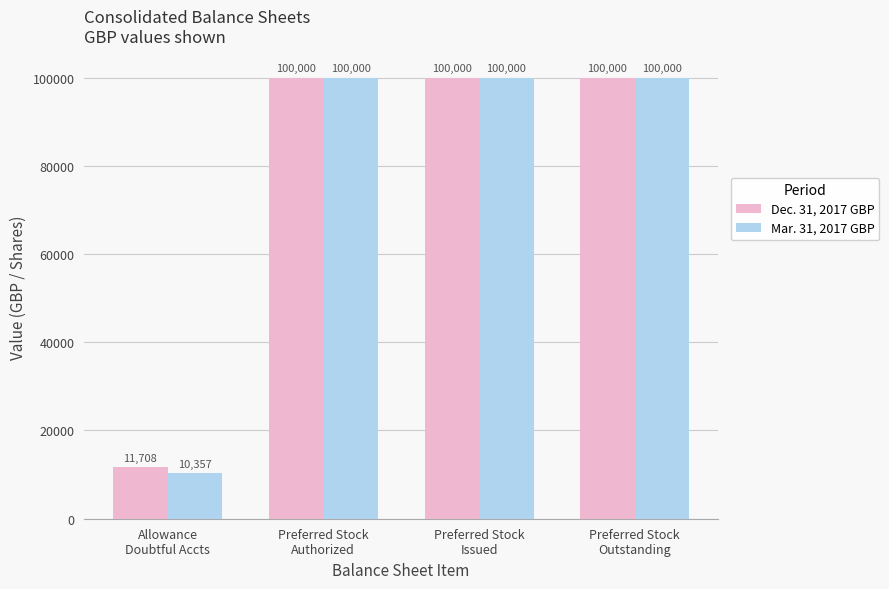

Which series has the widest spread of values?

Mar. 31, 2017 GBP